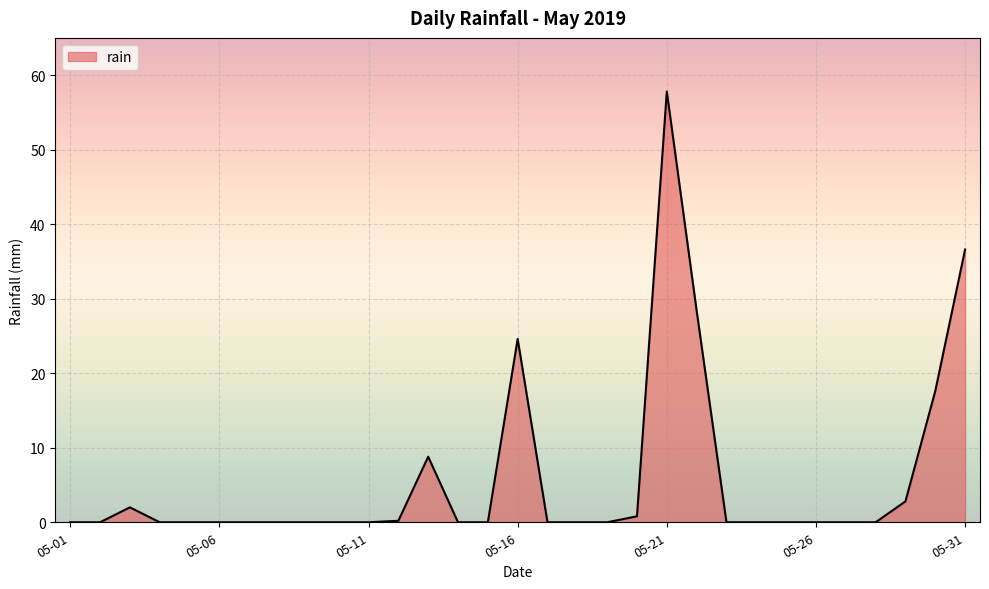

What is the maximum value shown in the chart?

57.8